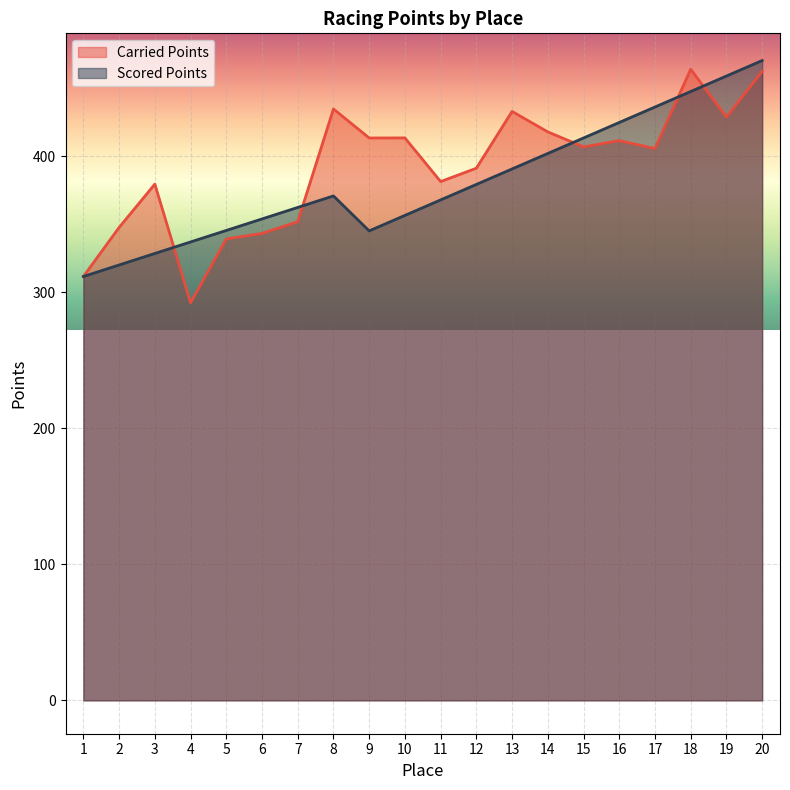

Between 19 and 11, which is larger?

19